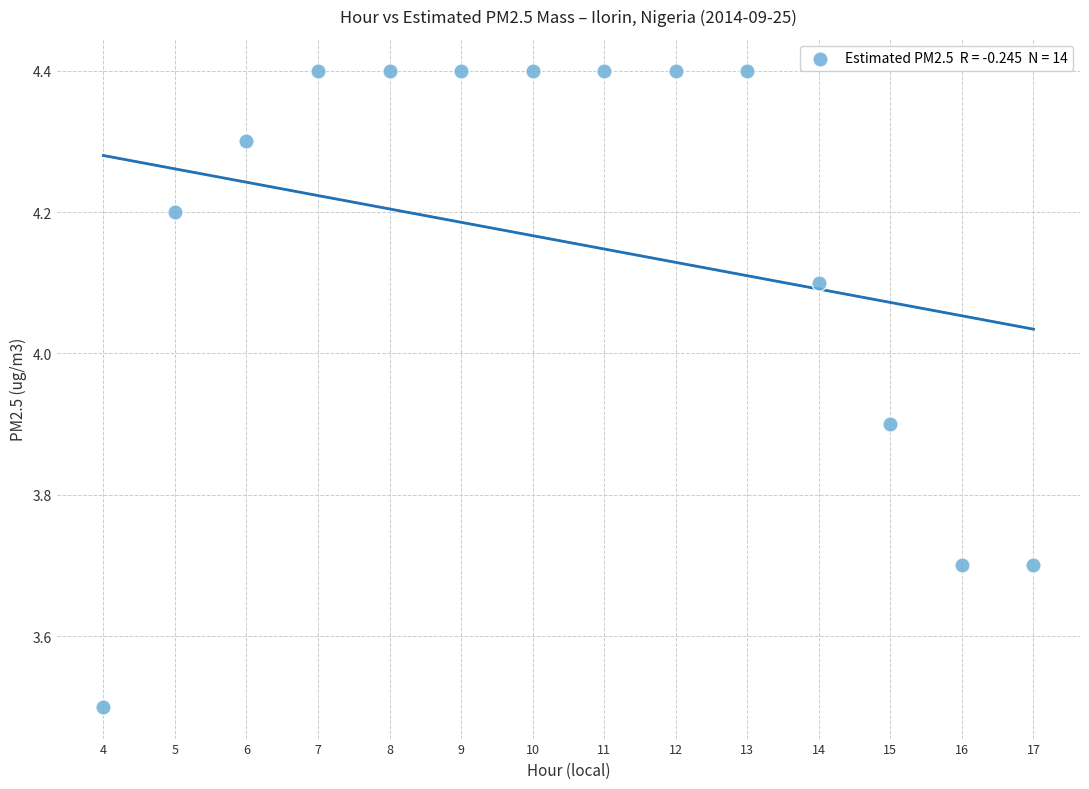

What Y value in the scatter plot is closest to 3?

3.5